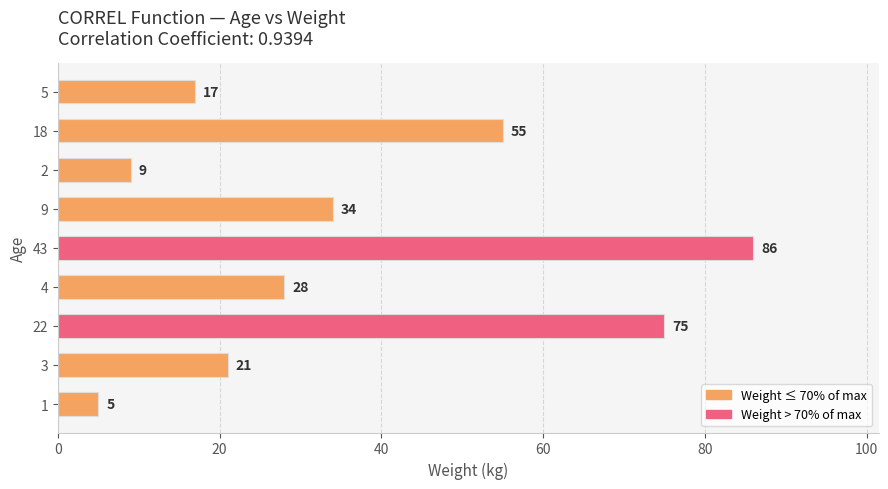

Between 1 and 18, which is larger?

18